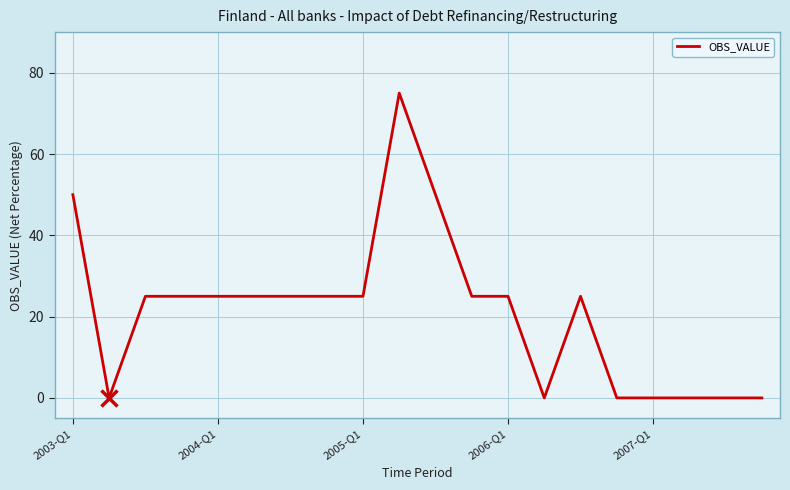

Count the values in the range 0 to 25.

17